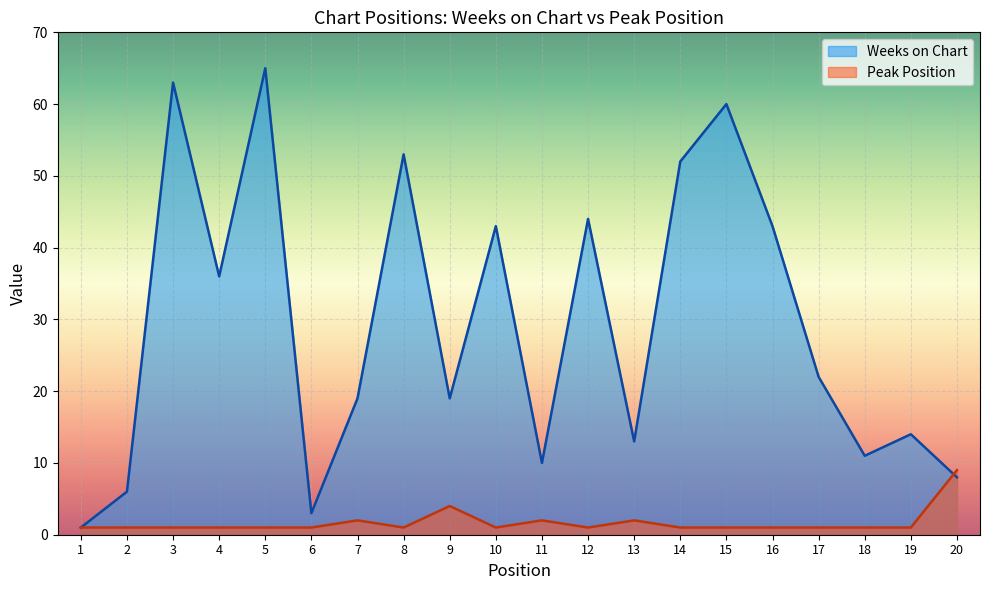

Is the value of Peak Position at 20 greater than the value of Weeks on Chart at 13?

No